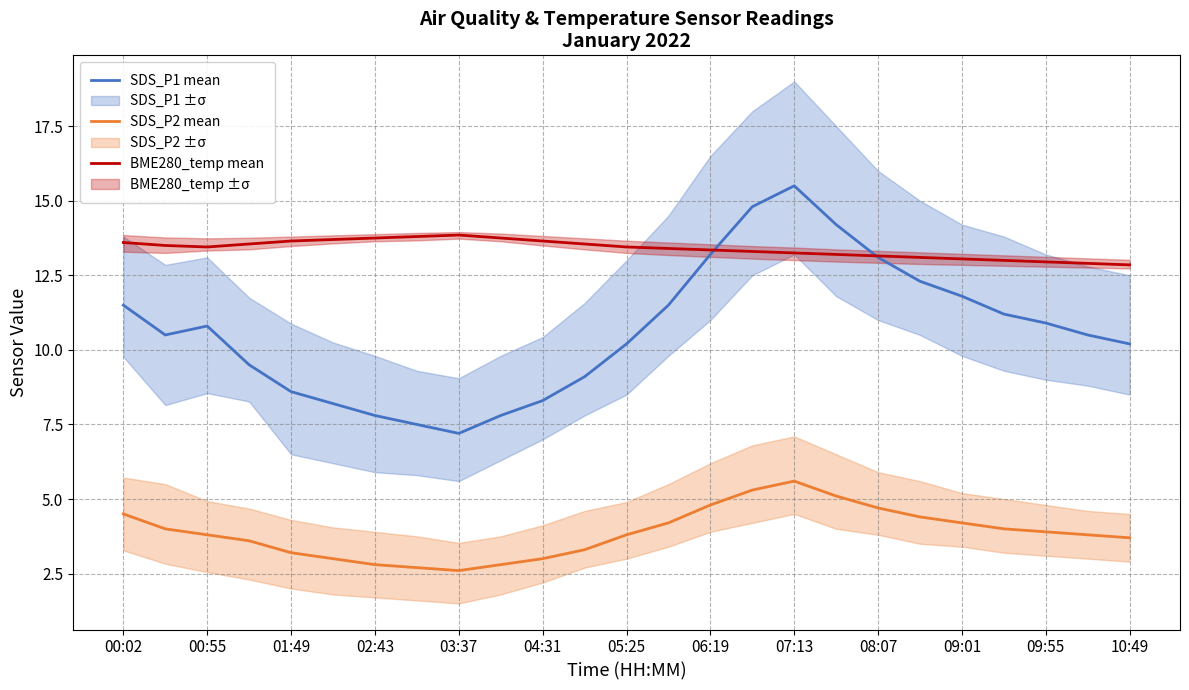

List the series in order of their overall mean, lowest first.

SDS_P2 mean, SDS_P1 mean, BME280_temp mean